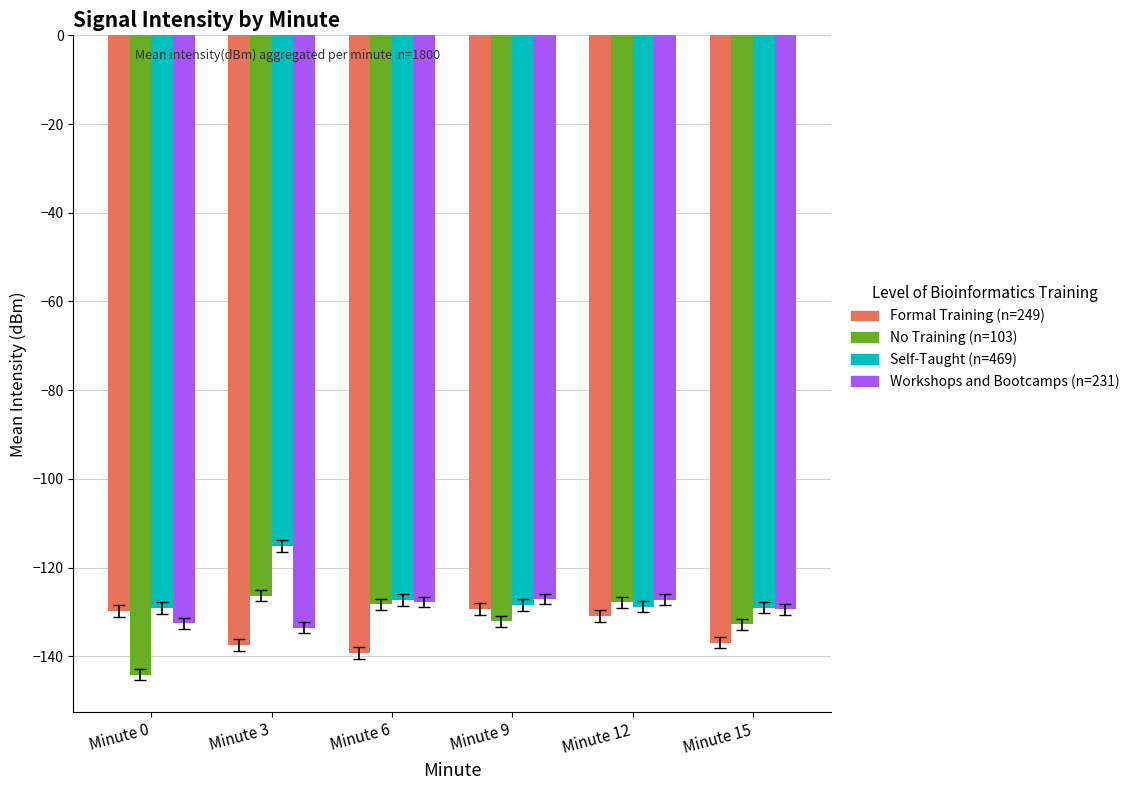

What are all the series names shown in the legend?

Formal Training (n=249), No Training (n=103), Self-Taught (n=469), Workshops and Bootcamps (n=231)